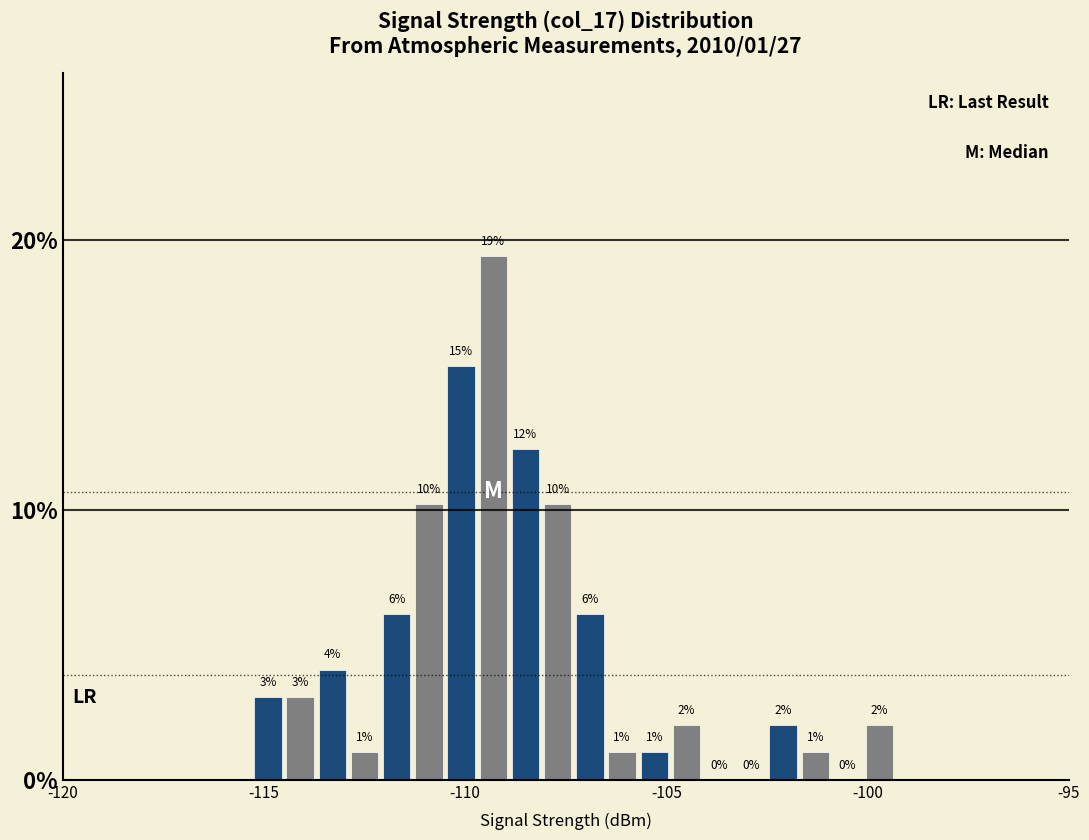

Read against the x-axis, roughly where is the centre of the tallest bar?

-109.5